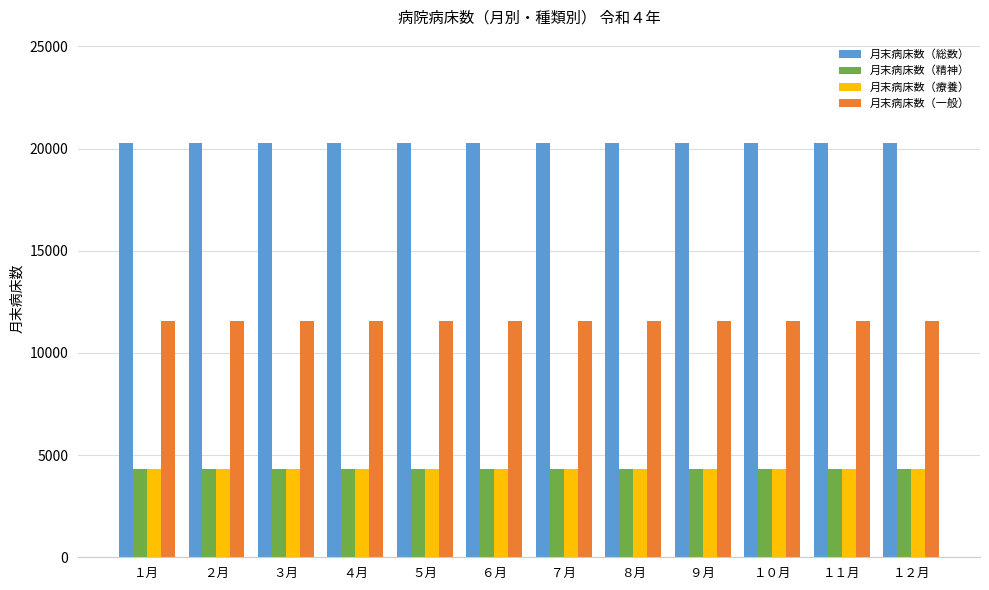

What is the lowest value of the 月末病床数（療養） series?

4323